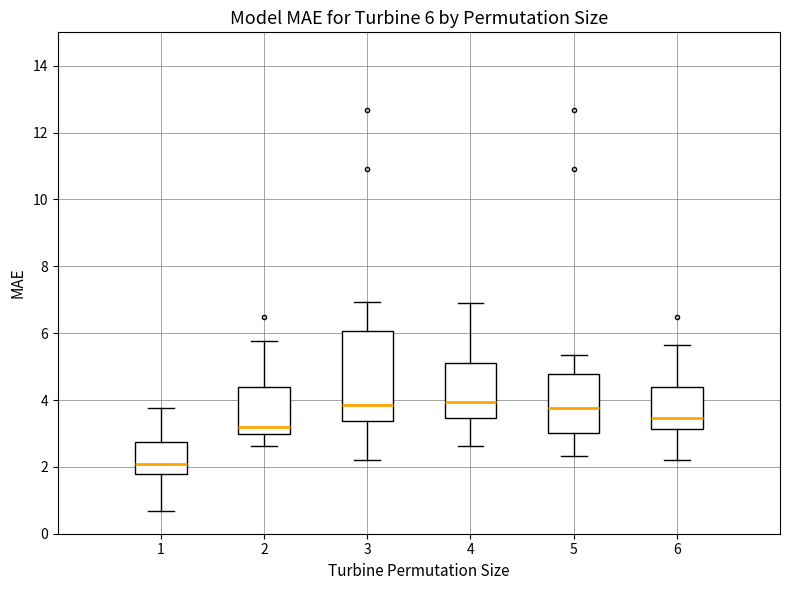

Which box is the tallest, from its lower edge to its upper edge?

3